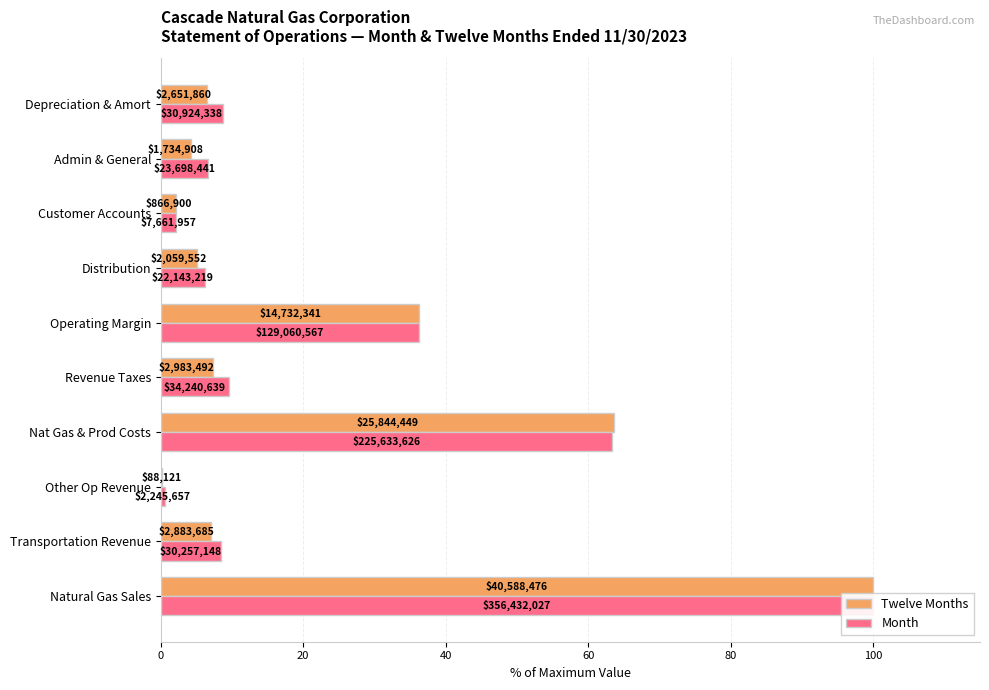

The value of Month at Nat Gas & Prod Costs is 63.3. True or false?

True